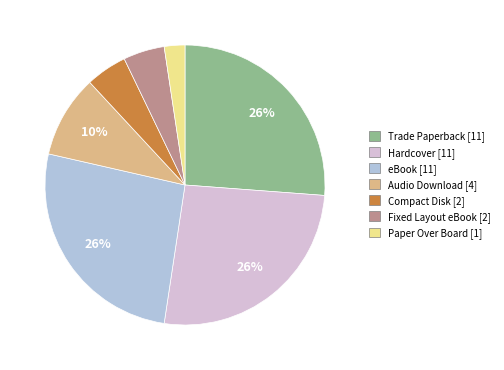

Which category has the smallest portion of the pie?

Paper Over Board